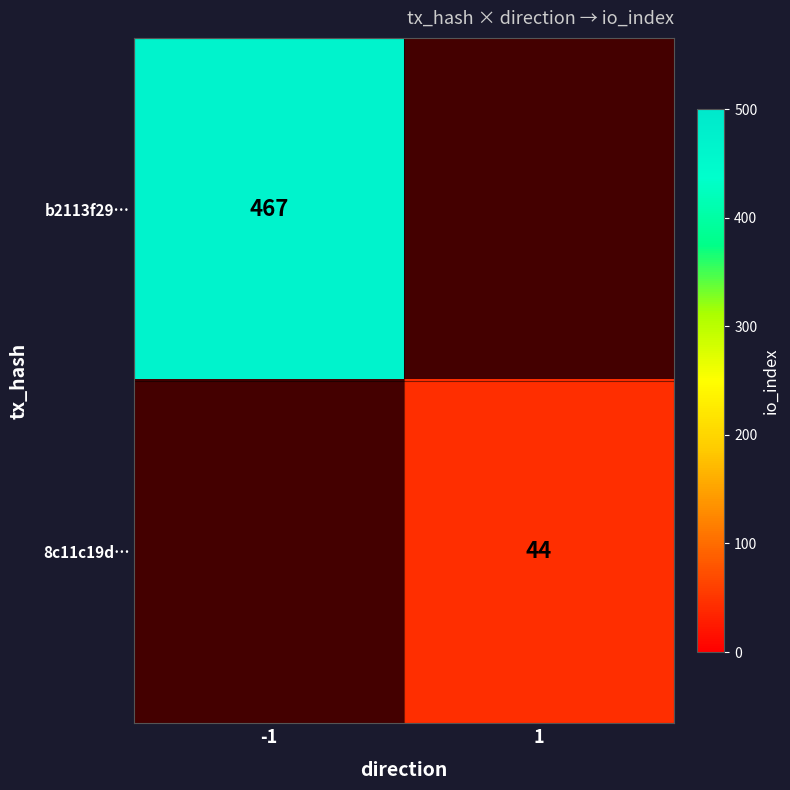

The 8c11c19d… series shows 28 at 1. True or false?

False